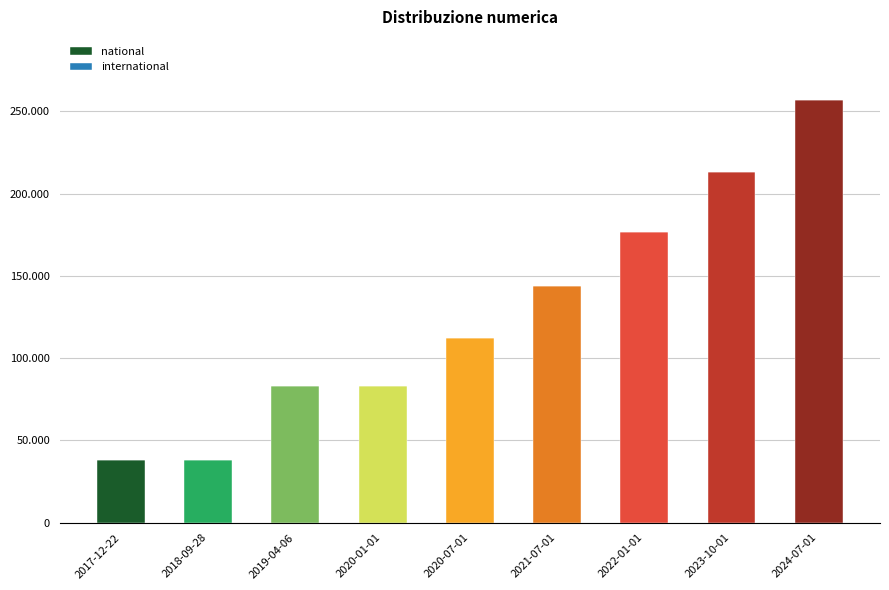

What position from the left is 2023-10-01?

8